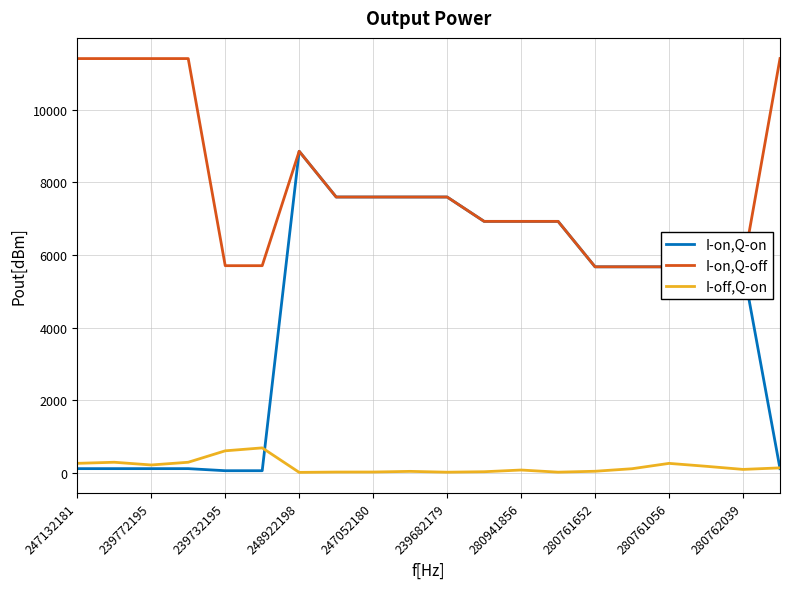

Does the chart have visible grid lines?

Yes